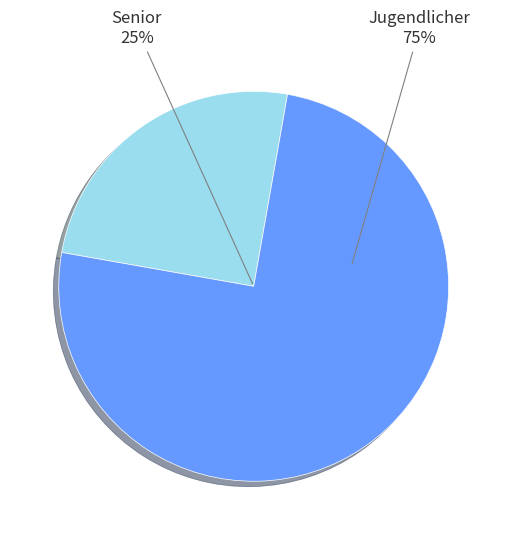

How many slices are in this pie chart?

2